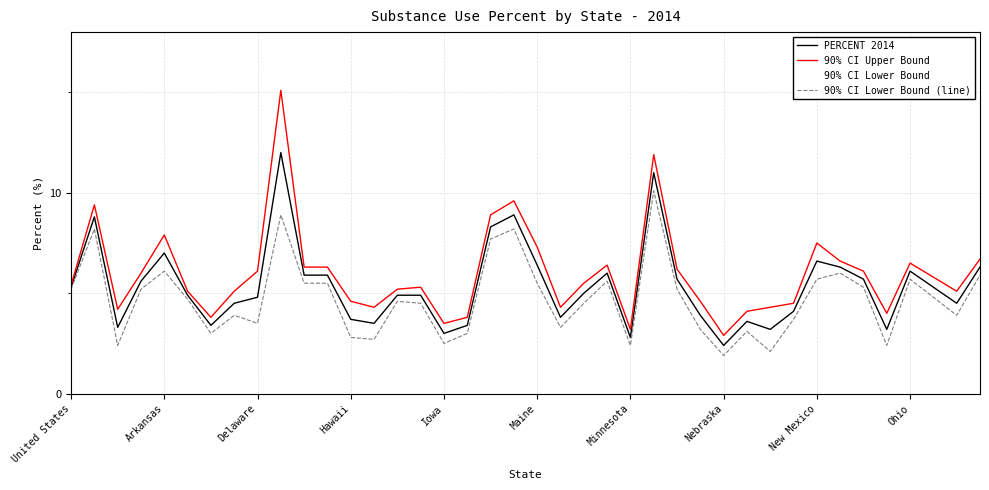

How many lines are shown in the chart?

3